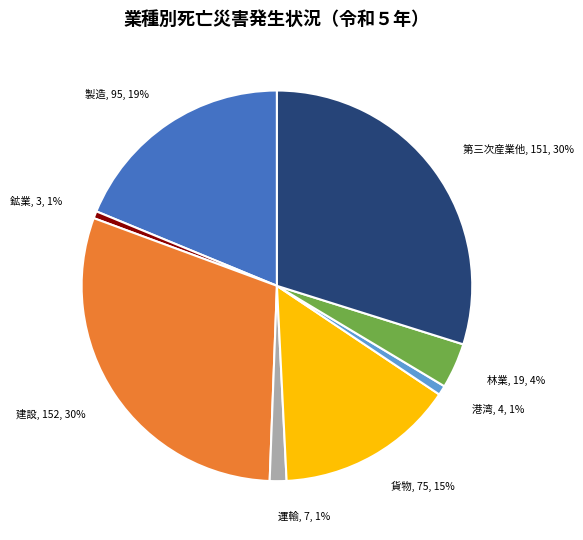

Is the sum of 鉱業, 3, 1% and 運輸, 7, 1% greater than half?

No